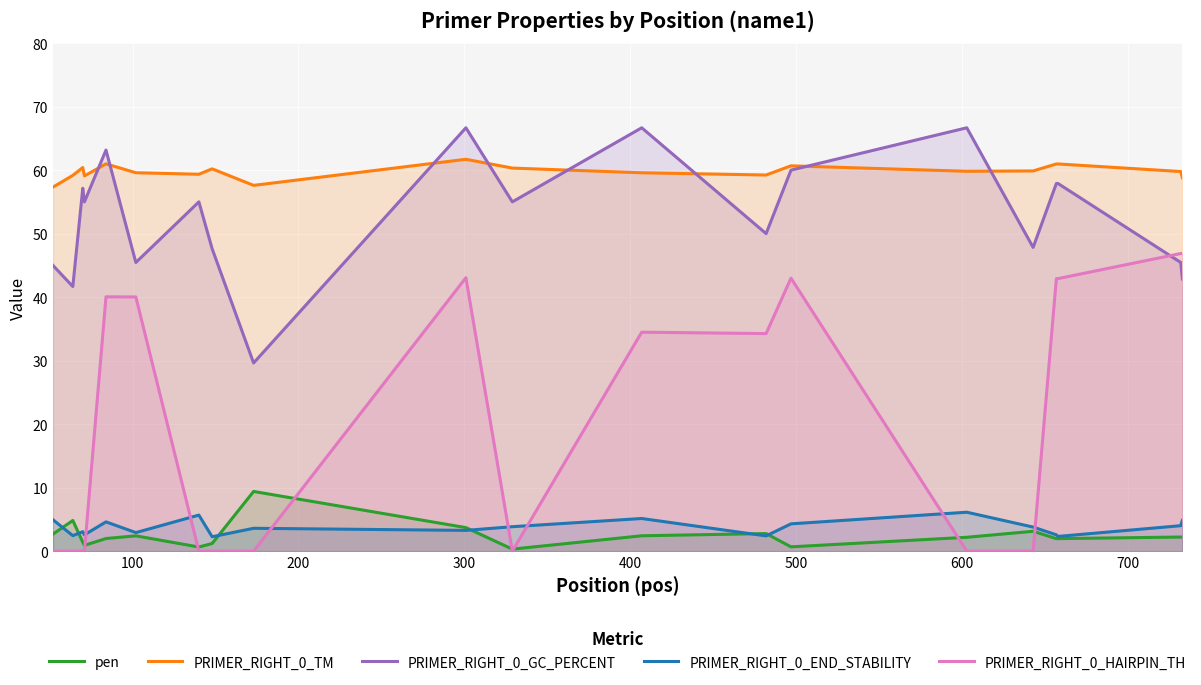

Rank the series by their maximum value, from lowest to highest.

PRIMER_RIGHT_0_END_STABILITY, pen, PRIMER_RIGHT_0_HAIRPIN_TH, PRIMER_RIGHT_0_TM, PRIMER_RIGHT_0_GC_PERCENT